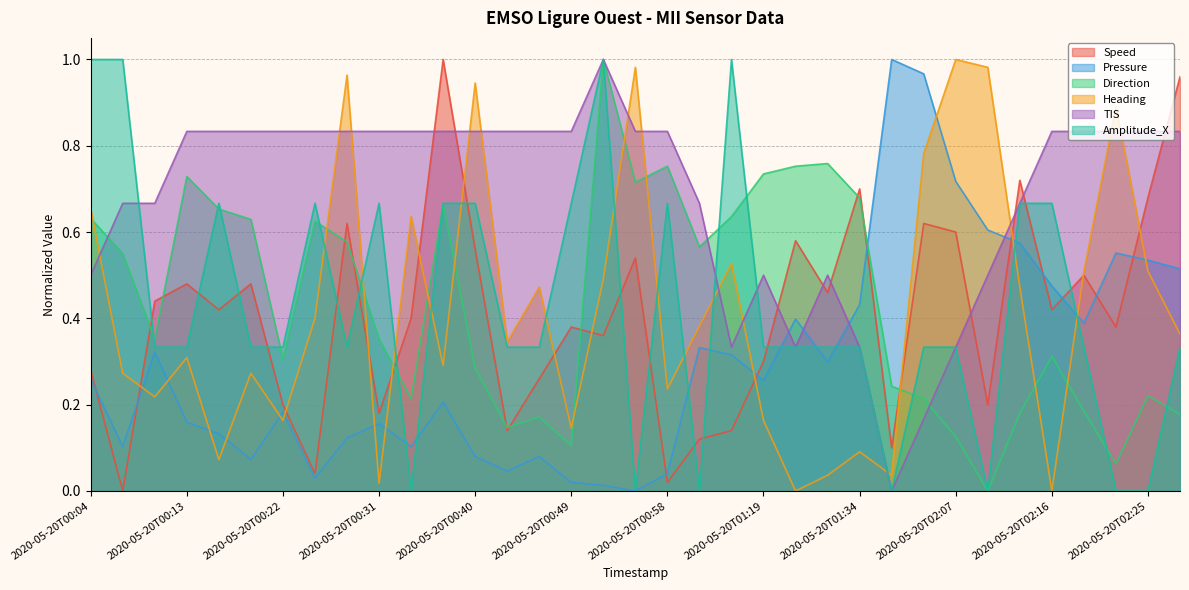

Is it true that Amplitude_X equals 0.7 at 2020-05-20T00:37?

True